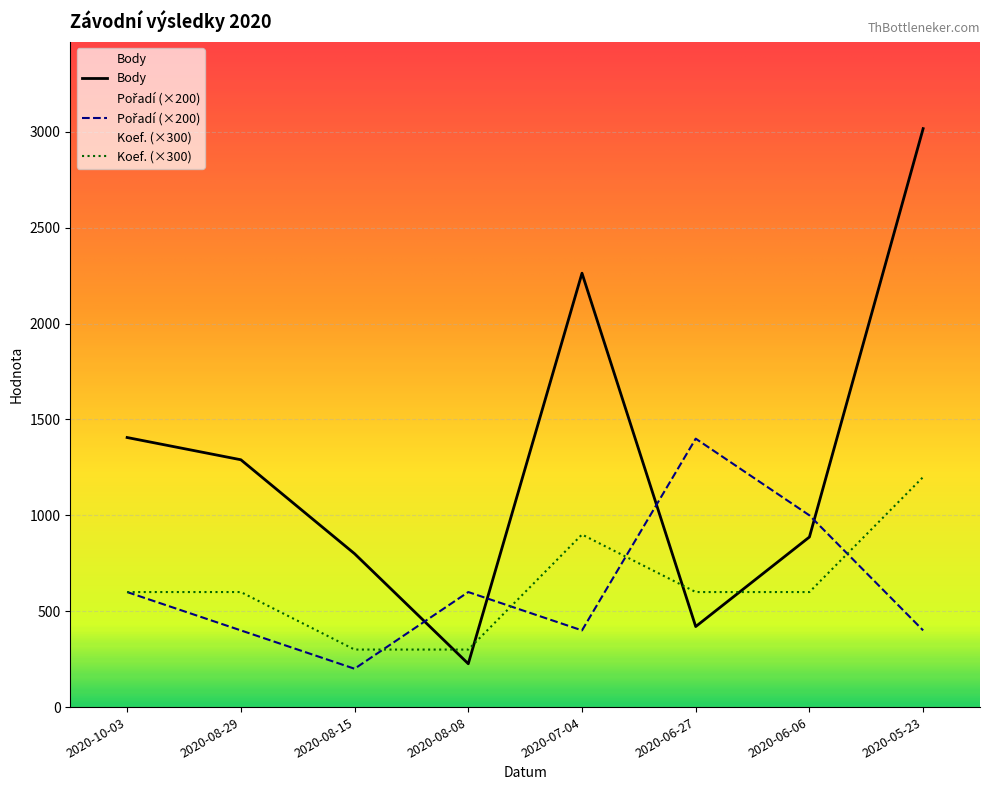

What is the average value of the Koef. series?

638